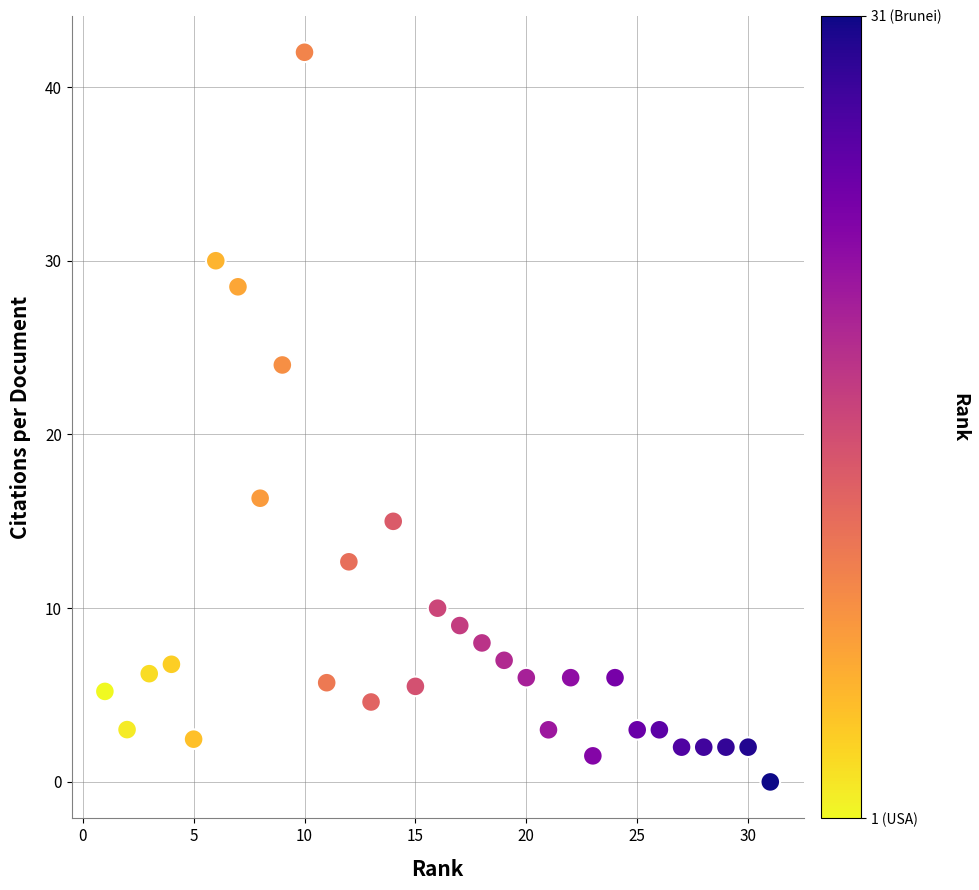

What is the range of Y values (max minus min)?

42.0